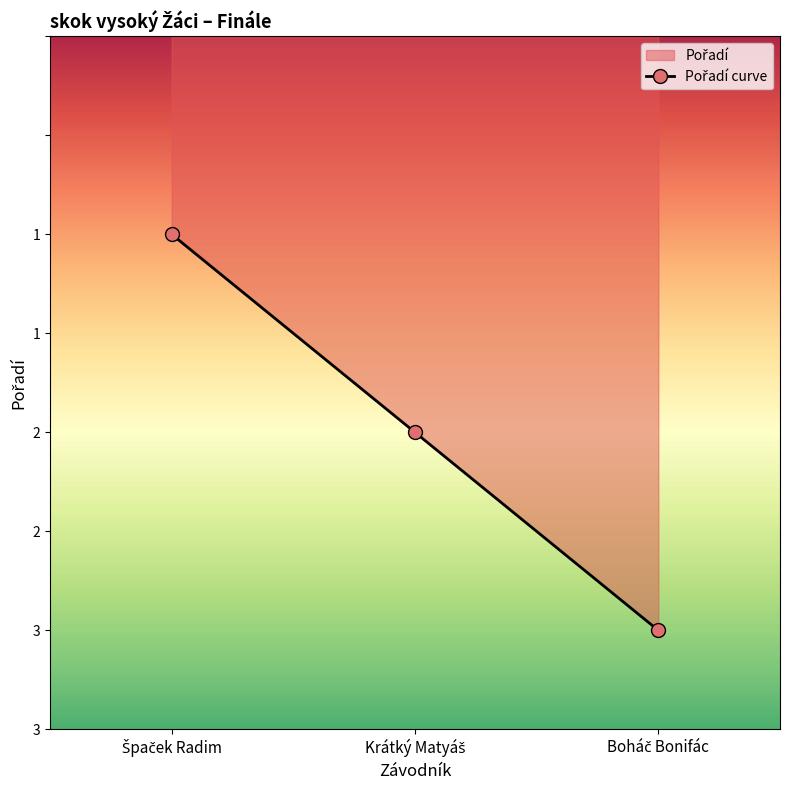

List the labels in order of value, smallest first.

Špaček Radim, Krátký Matyáš, Boháč Bonifác